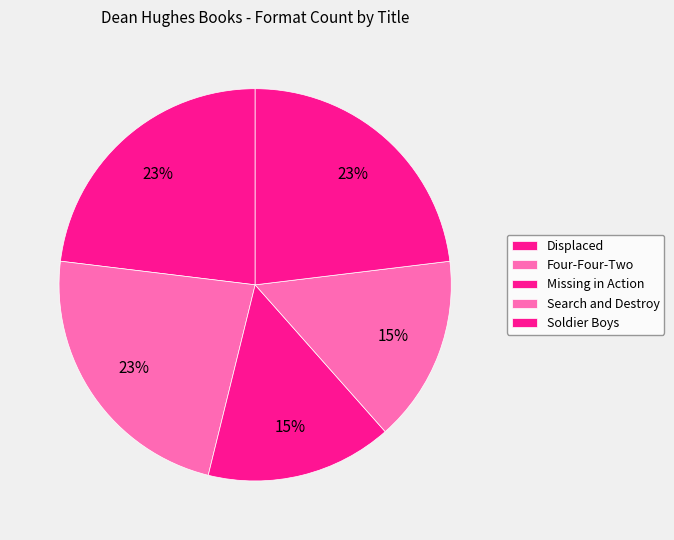

The Missing in Action slice represents 15% of the pie. True or false?

True